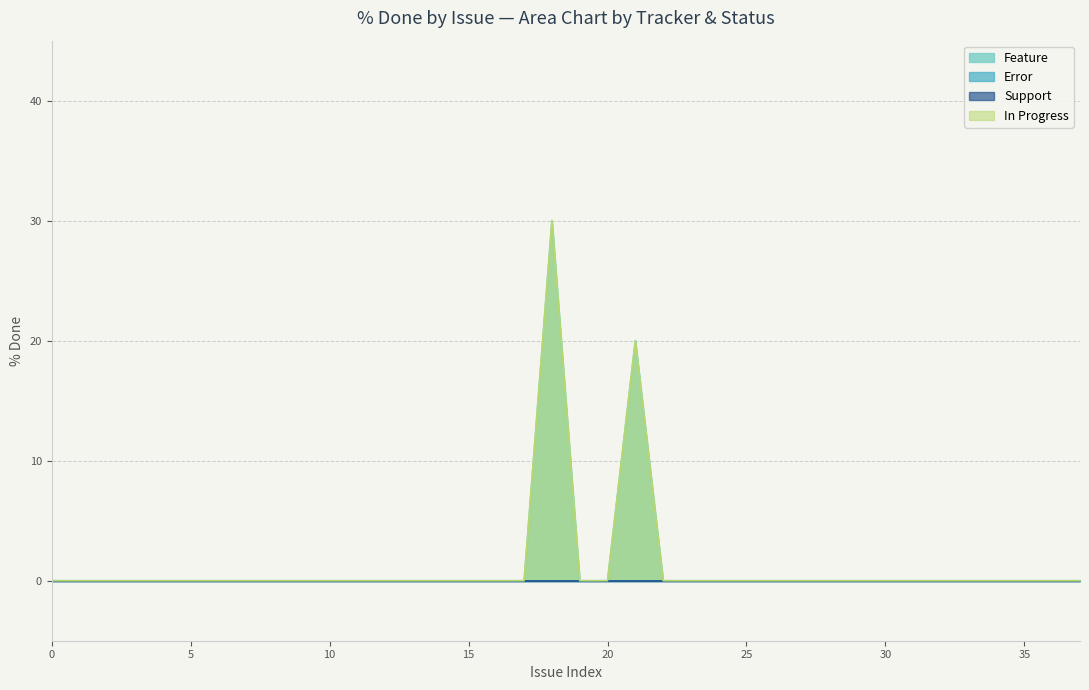

List the labels in order of Error value, smallest first.

0, 1, 2, 3, 4, 5, 6, 7, 8, 9, 10, 11, 12, 13, 14, 15, 16, 17, 18, 19, 20, 21, 22, 23, 24, 25, 26, 27, 28, 29, 30, 31, 32, 33, 34, 35, 36, 37